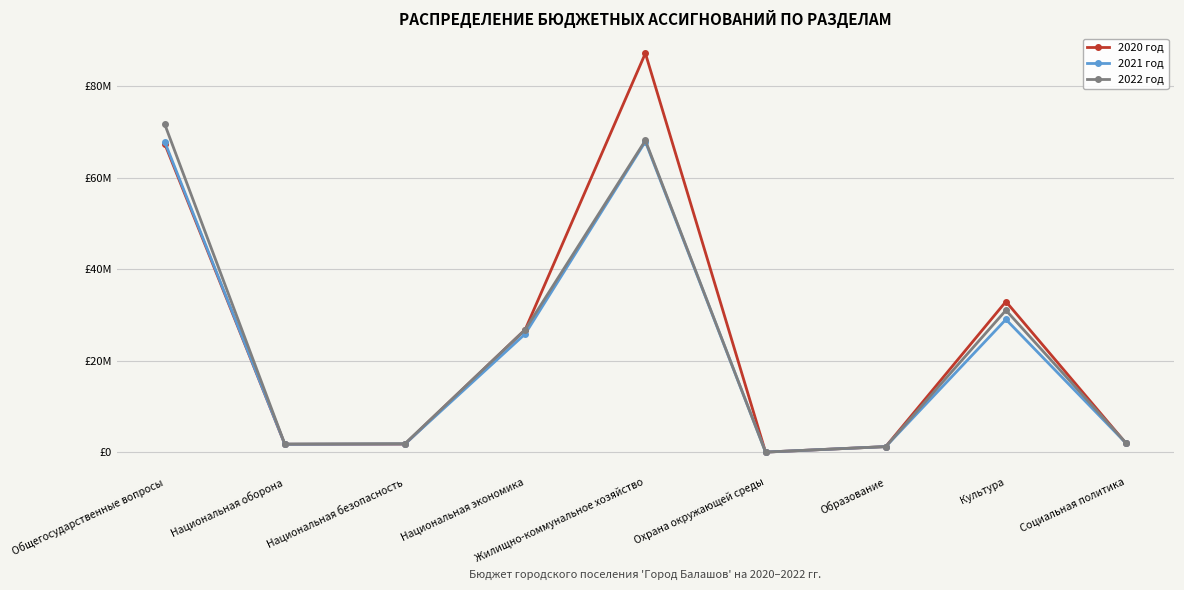

True or false: 2021 год has a value of 2872415.0 at Национальная безопасность.

False